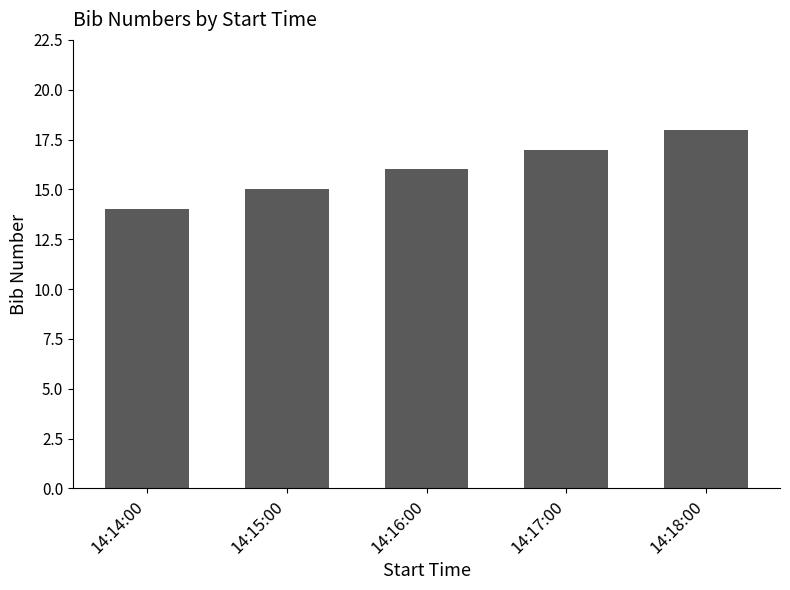

Rank the categories by value from lowest to highest.

14:14:00, 14:15:00, 14:16:00, 14:17:00, 14:18:00